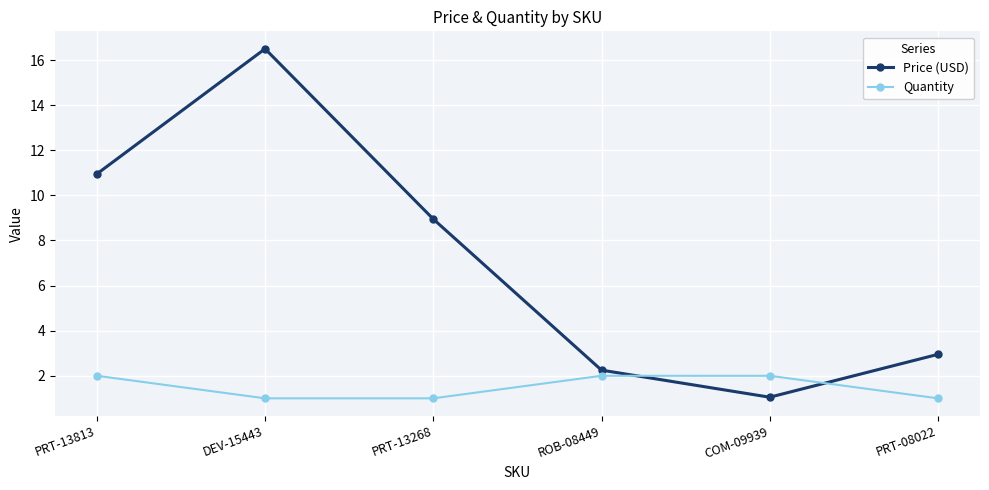

What is the value of the Quantity point at the 1st from the left?

2.0